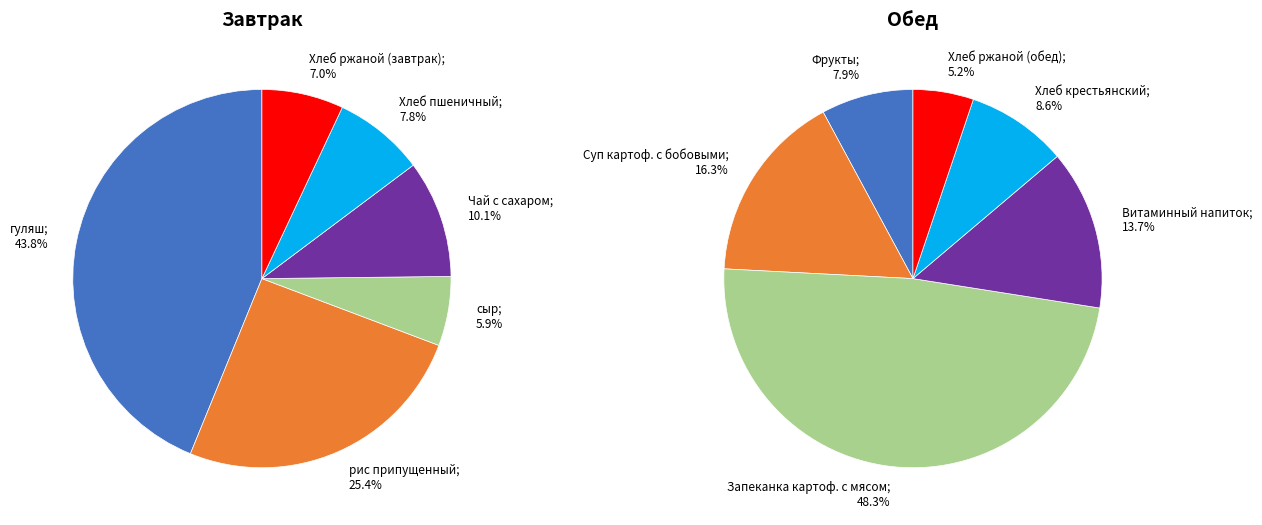

What percentage is the 5 slice, to the nearest percent?

5%